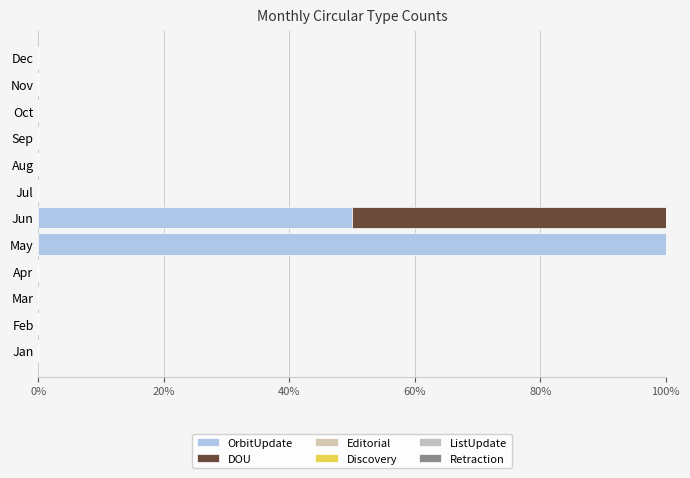

How many data points does each series have?

12